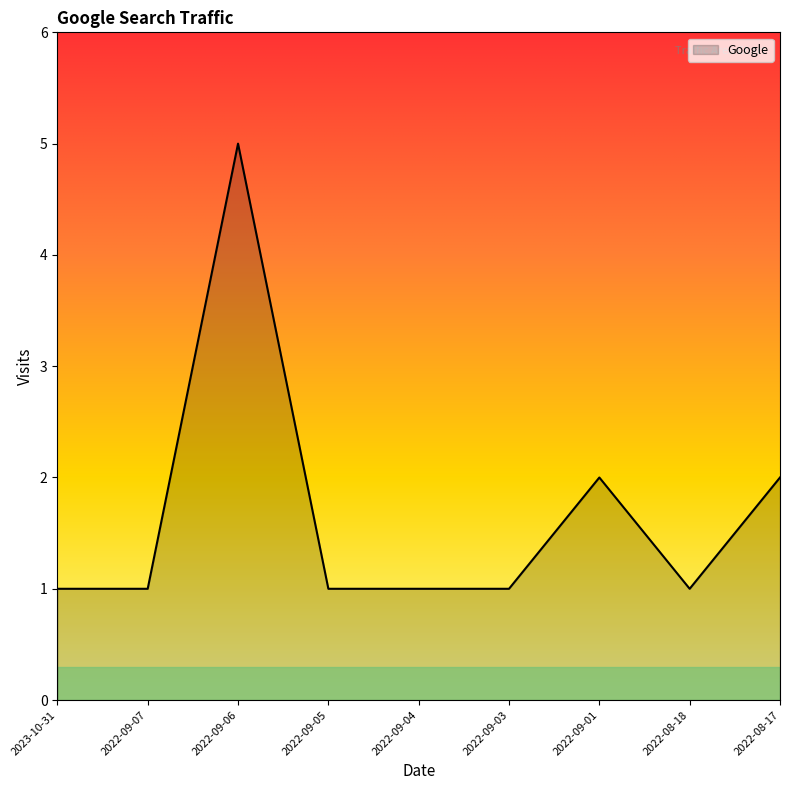

Reading left to right, list all the values displayed in this chart.

1	1	5	1	1	1	2	1	2